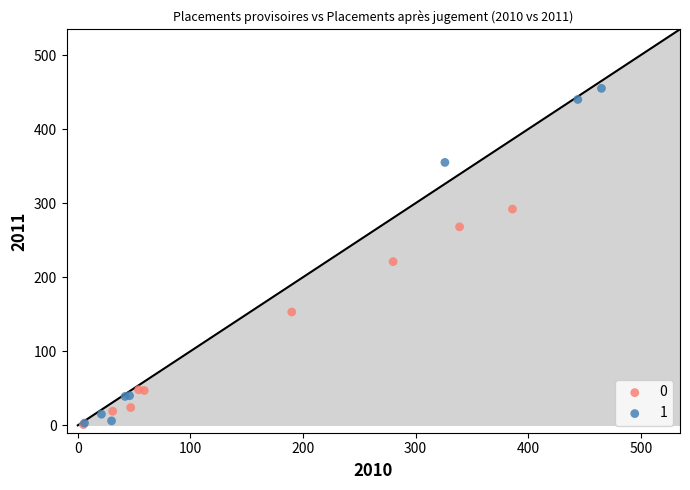

Which series has the largest Y range (max minus min)?

1